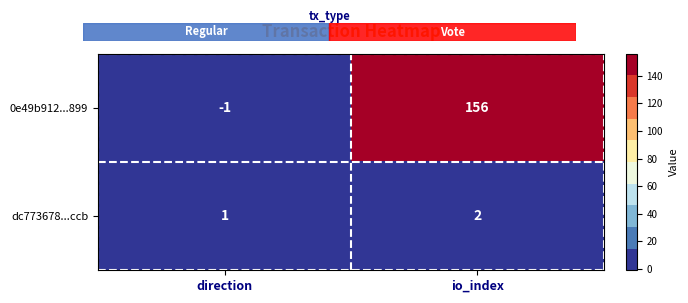

At which category is the sum across all series the highest?

io_index